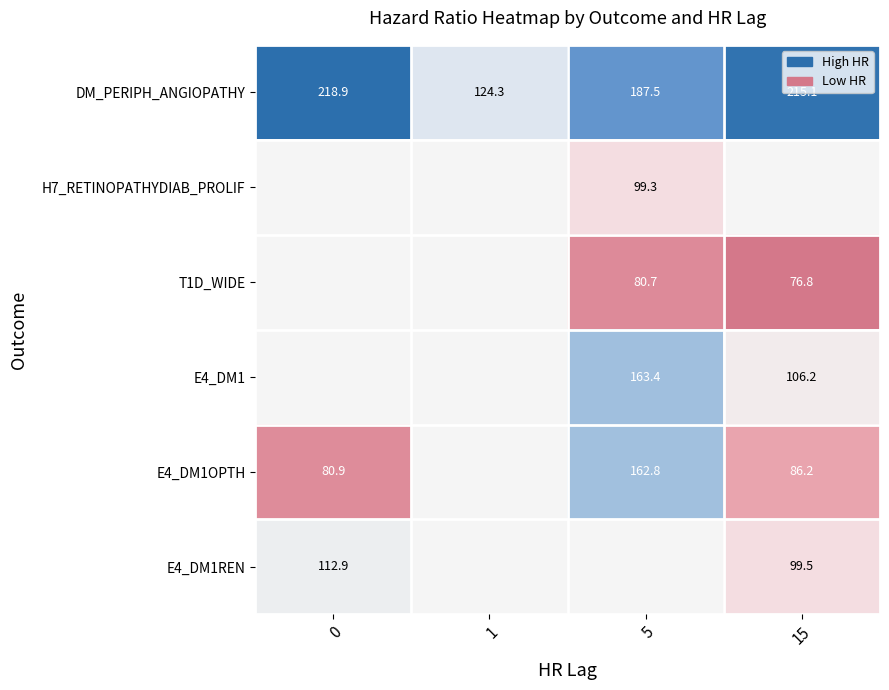

How many data points in DM_PERIPH_ANGIOPATHY are above 215?

2